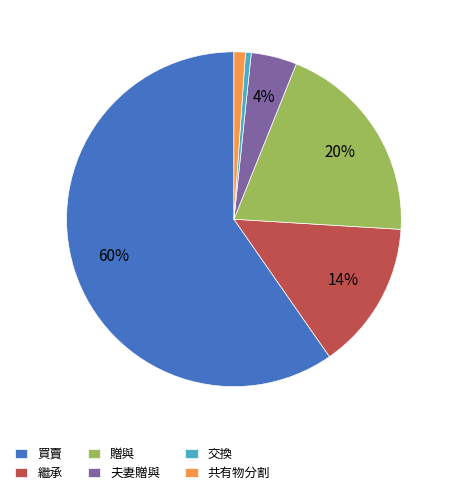

How many slices are in this pie chart?

6